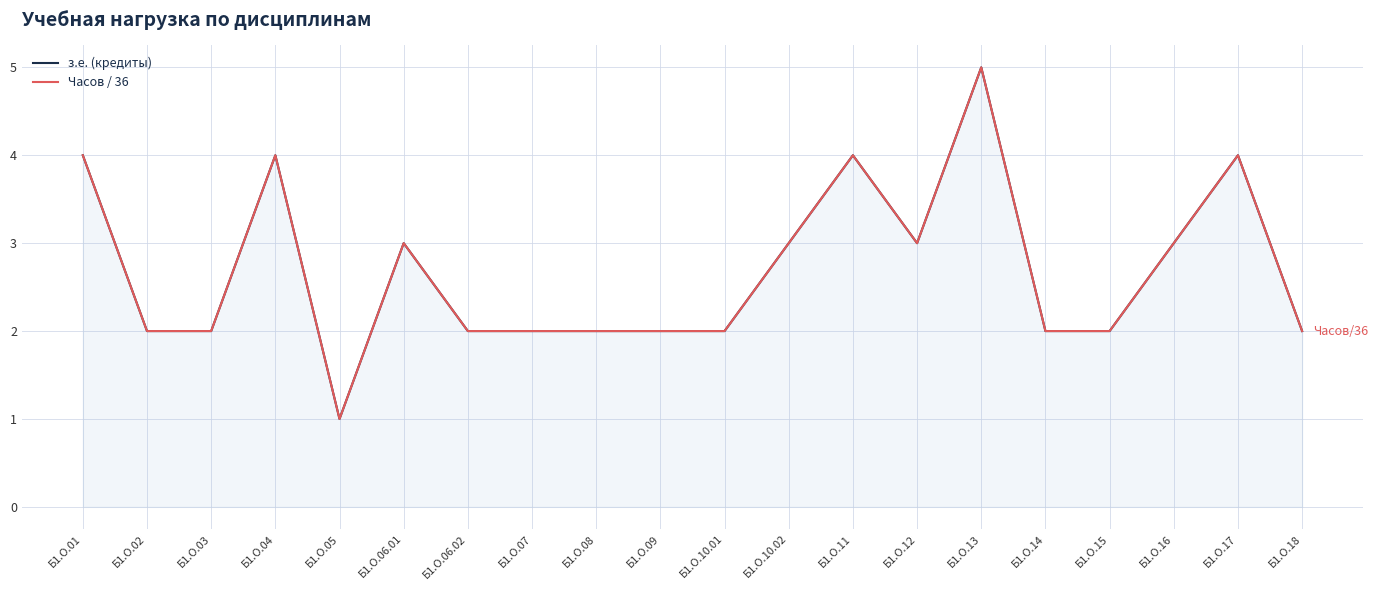

What is the total value across all series at Б1.О.01?

8